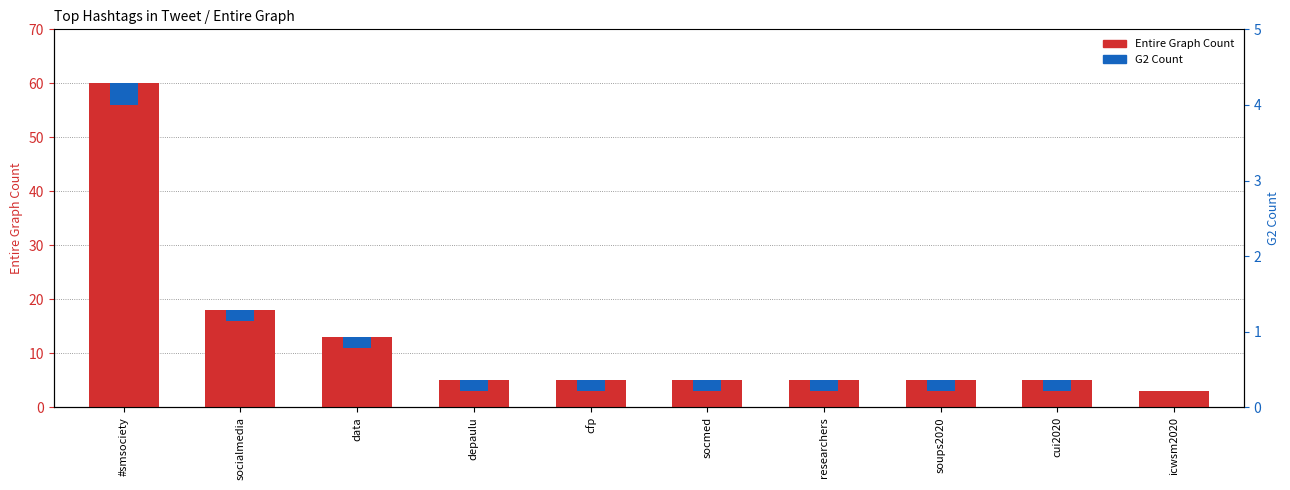

True or false: G2 Count has a value of 2 at soups2020.

True